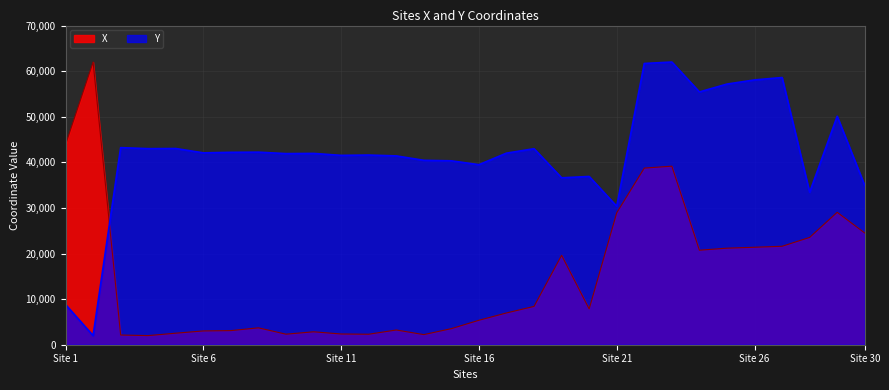

Reading left to right, what are all the values shown in this chart?

X: 43889.8	62000.0	2127.9	2000.0	2529.8	3023.0	3096.1	3705.1	2310.6	2834.3	2353.2	2298.4	3230.1	2219.2	3528.5	5367.5	6969.0	8406.2	19617.0	7845.9	28933.9	38738.0	39158.2	20725.3	21175.9	21376.8	21590.0	23538.6	29043.5	24506.9
Y: 8815.8	2000.0	43225.6	43005.0	43032.6	42081.2	42196.1	42232.9	41915.7	41957.1	41529.7	41598.6	41414.8	40445.0	40334.7	39489.1	42016.9	42991.2	36607.4	36906.2	30366.1	61682.9	62000.0	55441.6	57165.1	58075.1	58603.6	33431.6	50105.7	34897.7